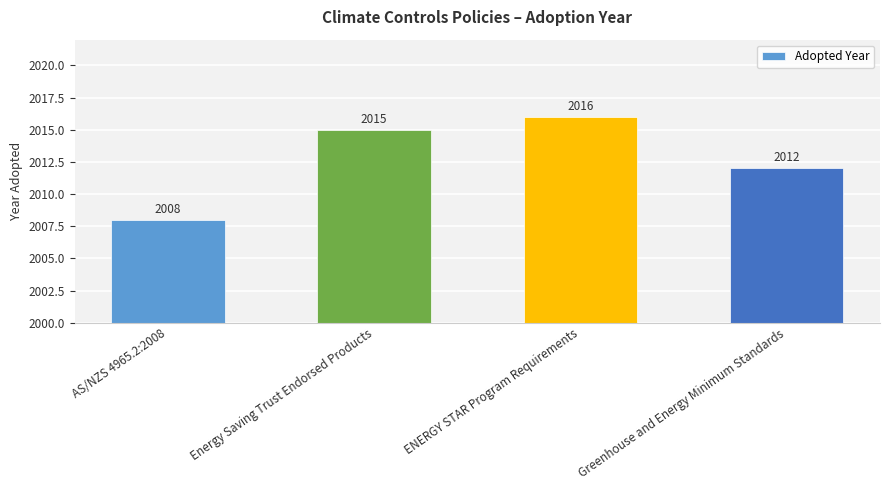

What is the sum of all values?

8051